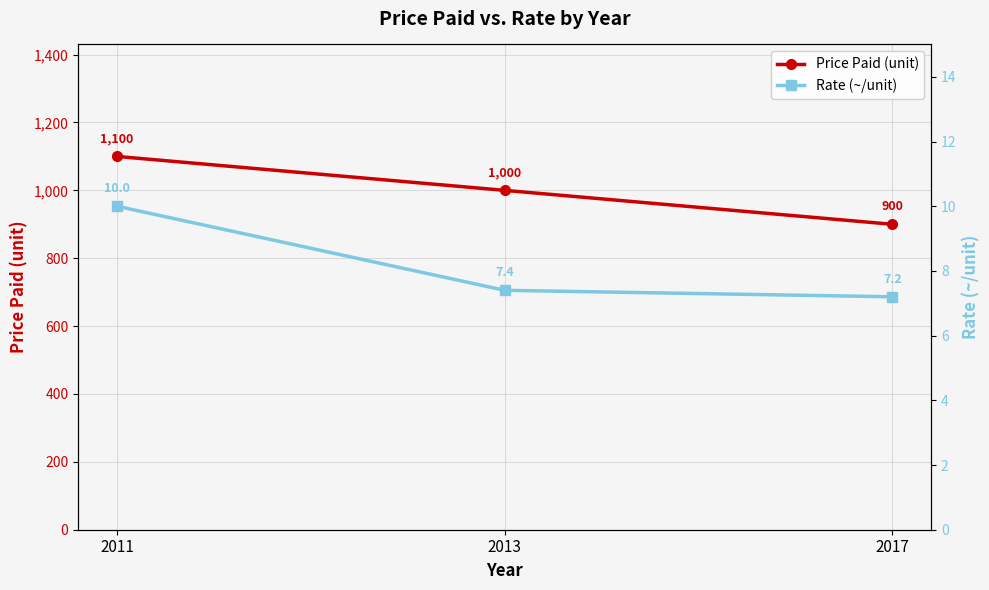

Is this an area chart (filled region under the line)?

No